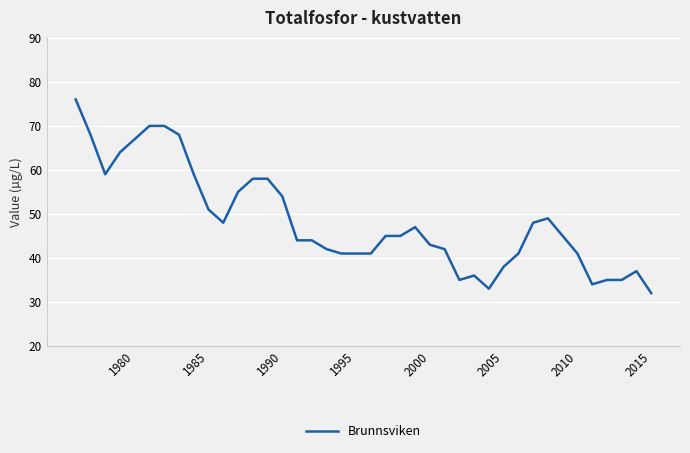

What is the minimum value shown in the chart?

32